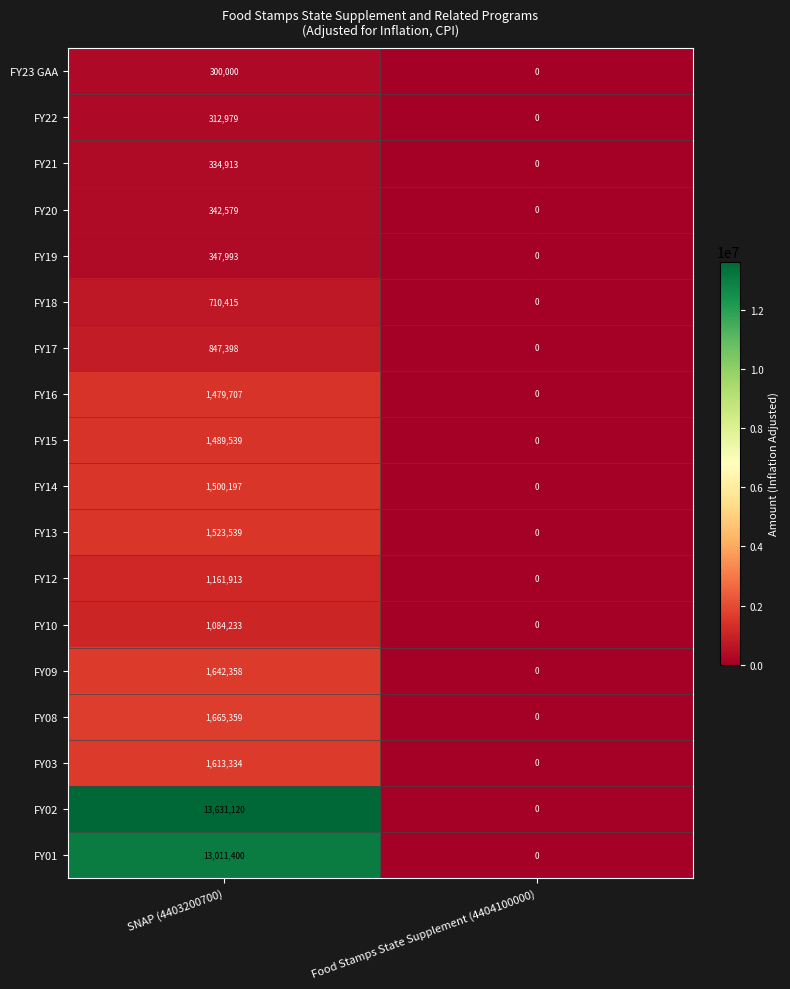

Rank the series at SNAP (4403200700) from lowest to highest value.

FY23 GAA, FY22, FY21, FY20, FY19, FY18, FY17, FY10, FY12, FY16, FY15, FY14, FY13, FY03, FY09, FY08, FY01, FY02